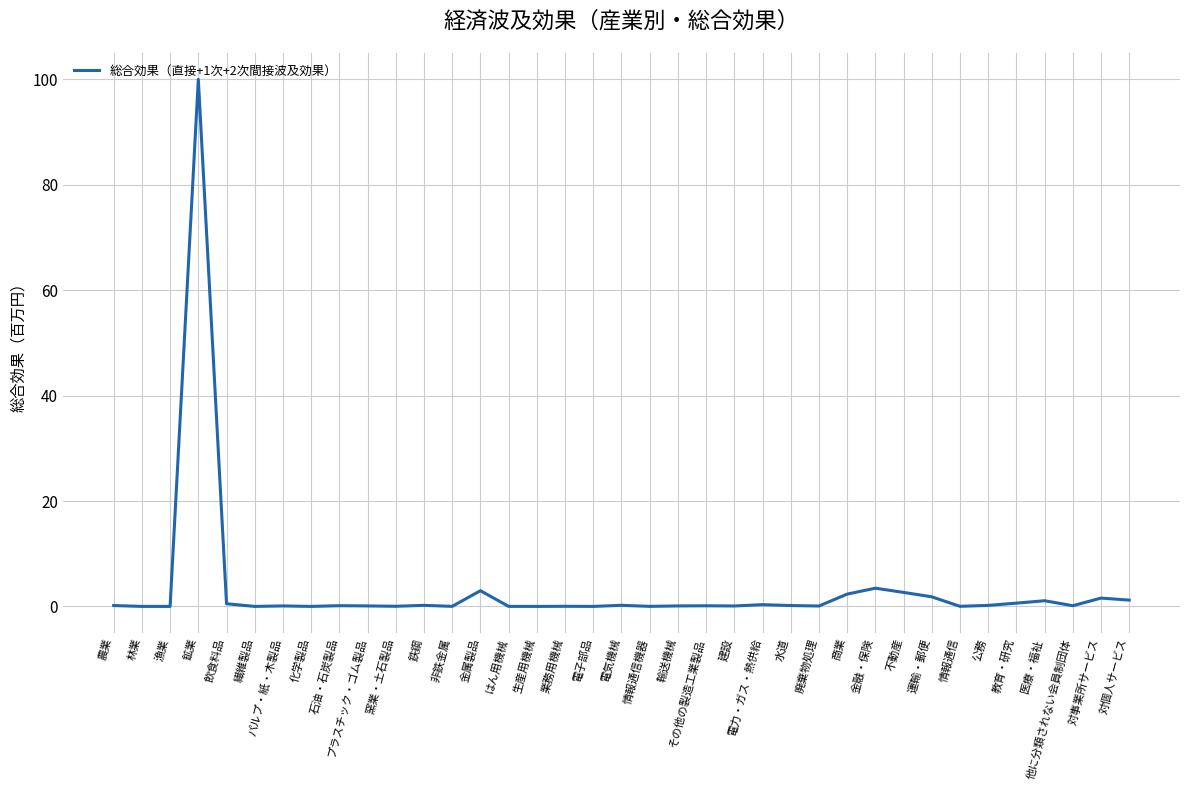

Which category has the highest value across all series?

鉱業